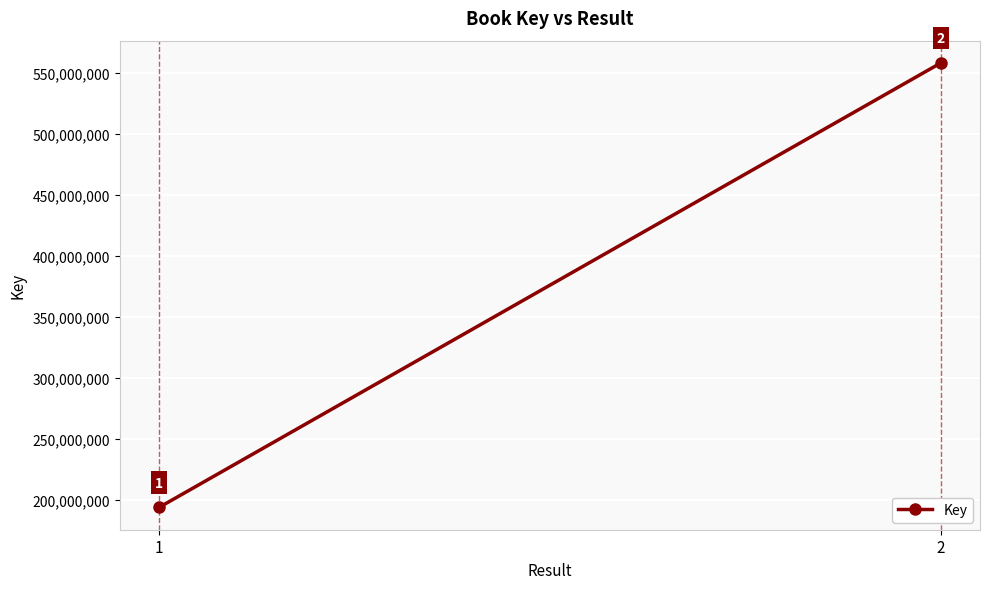

What is the minimum value shown in the chart?

193581459